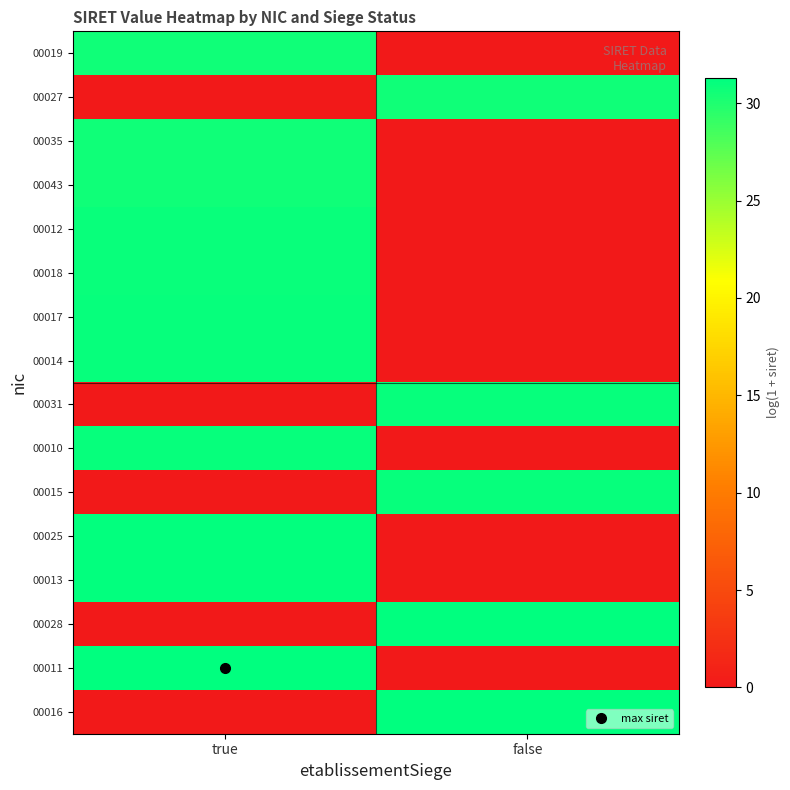

Reading left to right, extract all data points from this chart.

00019: true=30.7	false=0.0
00027: true=0.0	false=30.7
00035: true=30.7	false=0.0
00043: true=30.7	false=0.0
00012: true=30.9	false=0.0
00018: true=30.9	false=0.0
00017: true=31.0	false=0.0
00014: true=31.0	false=0.0
00031: true=0.0	false=31.1
00010: true=31.1	false=0.0
00015: true=0.0	false=31.1
00025: true=31.2	false=0.0
00013: true=31.1	false=0.0
00028: true=0.0	false=31.3
00011: true=31.3	false=0.0
00016: true=0.0	false=31.3